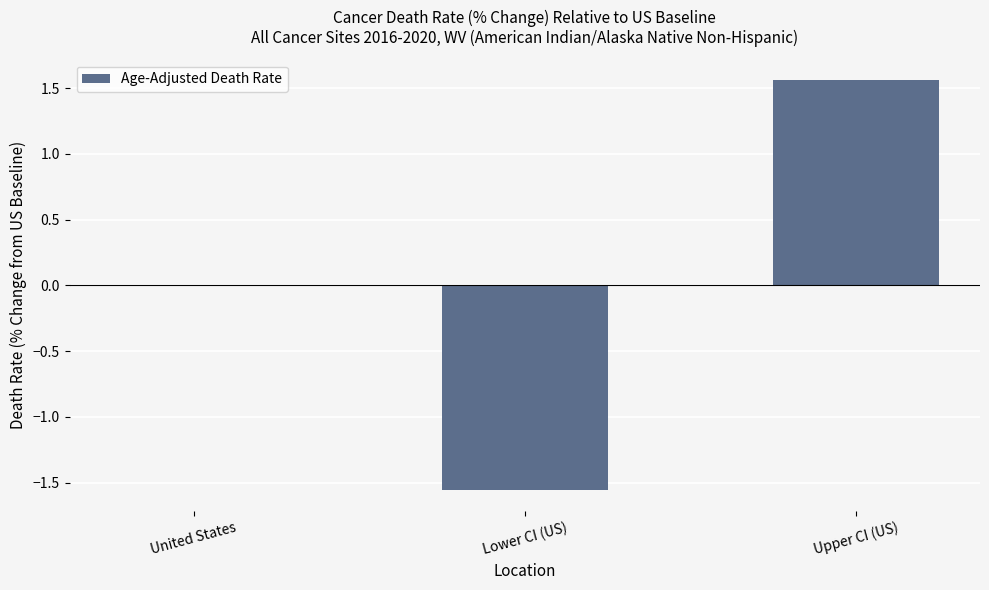

At which category does the chart reach its peak across all series?

Upper CI (US)